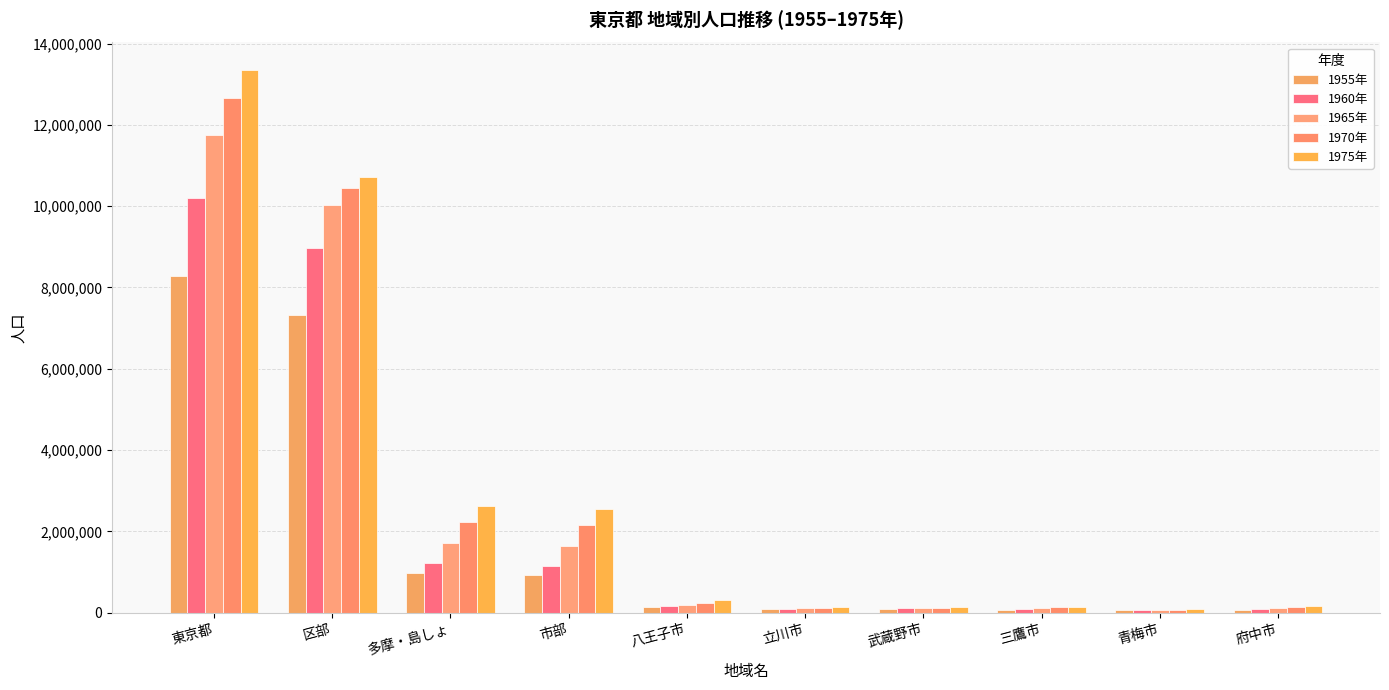

Count the number of categories in the chart.

10